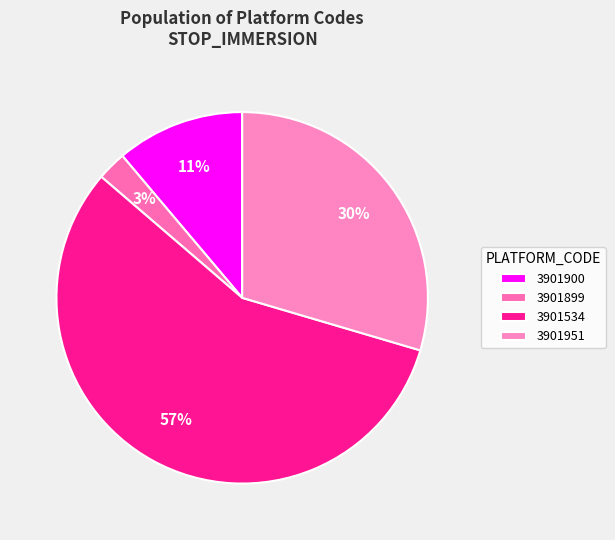

The 3901951 slice represents 43% of the pie. True or false?

False